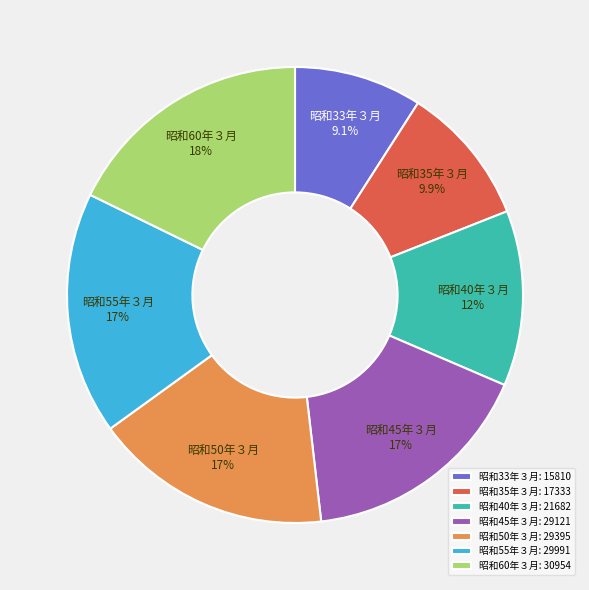

How many segments does this pie chart have?

7